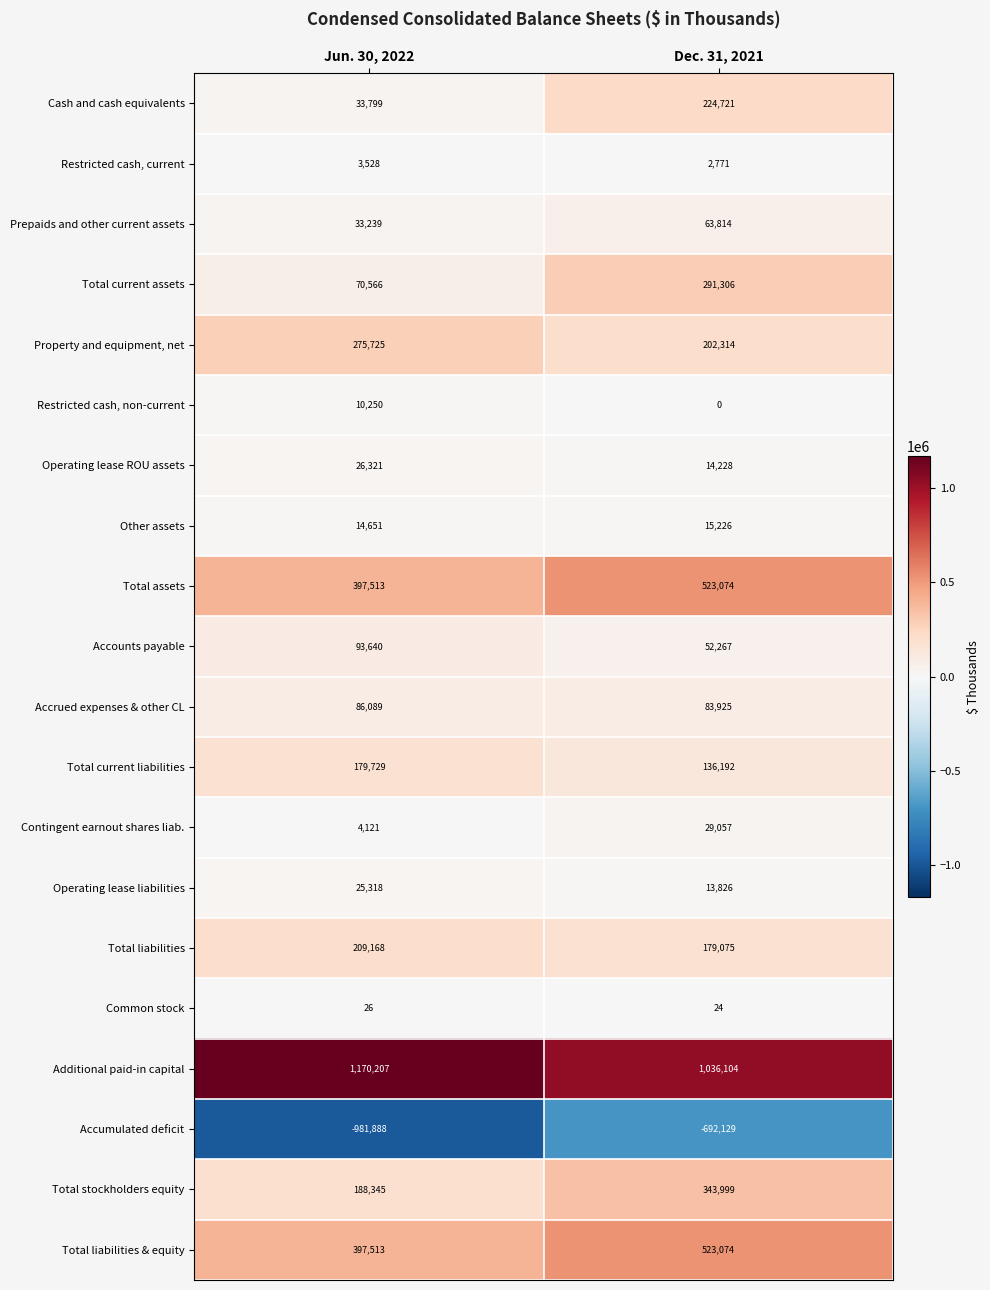

How many data points does each series have?

2